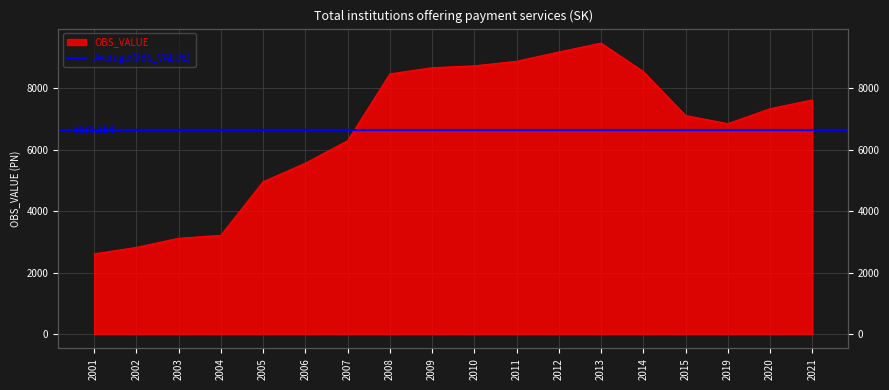

How many points are lower than both their immediate neighbors (excluding endpoints)?

1